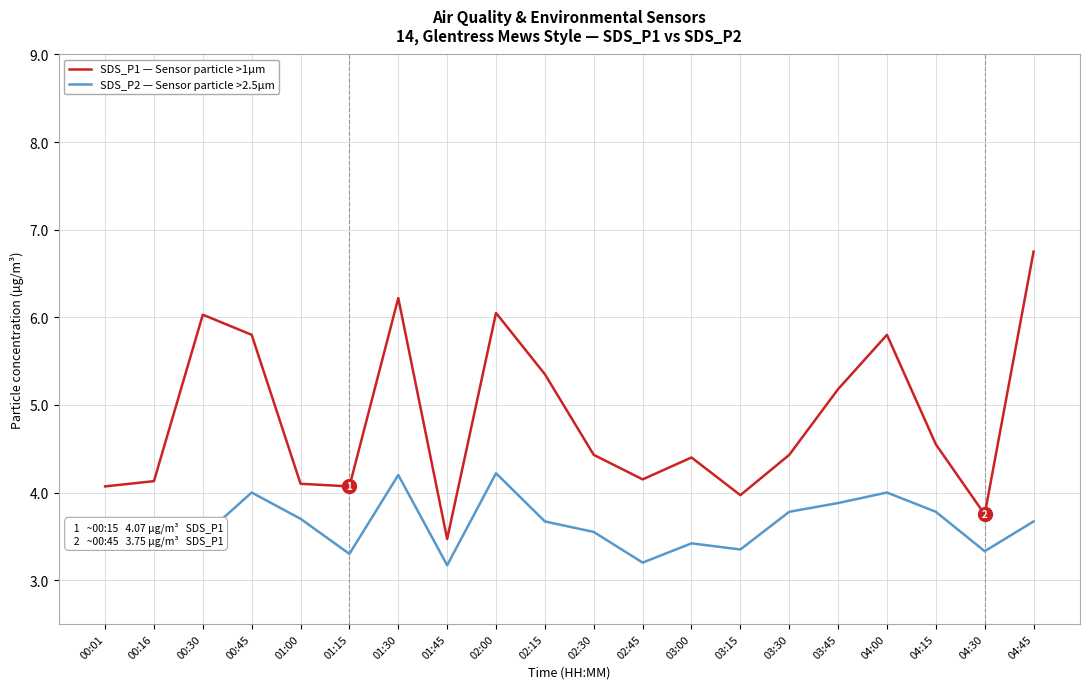

What is the difference between the highest and lowest values at 01:45?

0.3